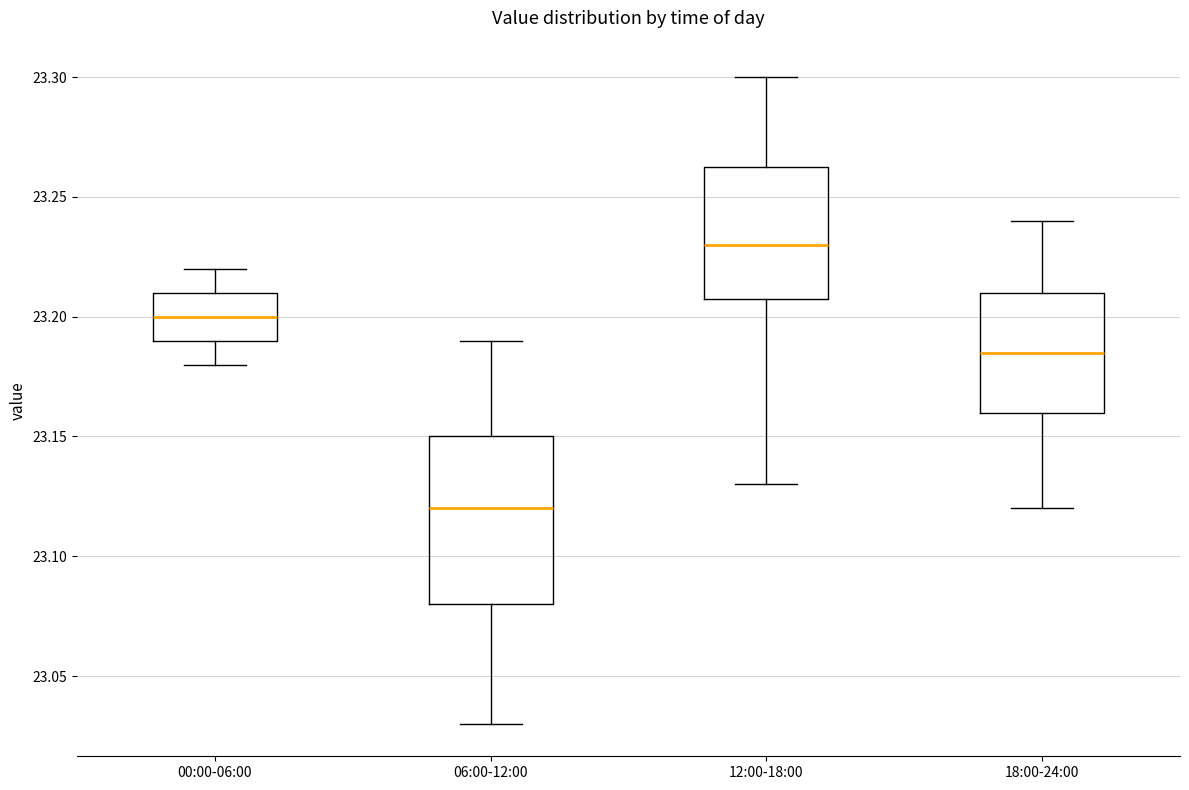

Reading left to right, read every box against the y-axis: the position of its median line, the range the box covers, and the ends of its whiskers. The values are not printed on the chart, so give them approximately, as read against the axis.

00:00-06:00: median 23.200, box 23.190 to 23.210, whiskers 23.180 to 23.220
06:00-12:00: median 23.120, box 23.080 to 23.150, whiskers 23.030 to 23.190
12:00-18:00: median 23.230, box 23.210 to 23.265, whiskers 23.130 to 23.300
18:00-24:00: median 23.185, box 23.160 to 23.210, whiskers 23.120 to 23.240